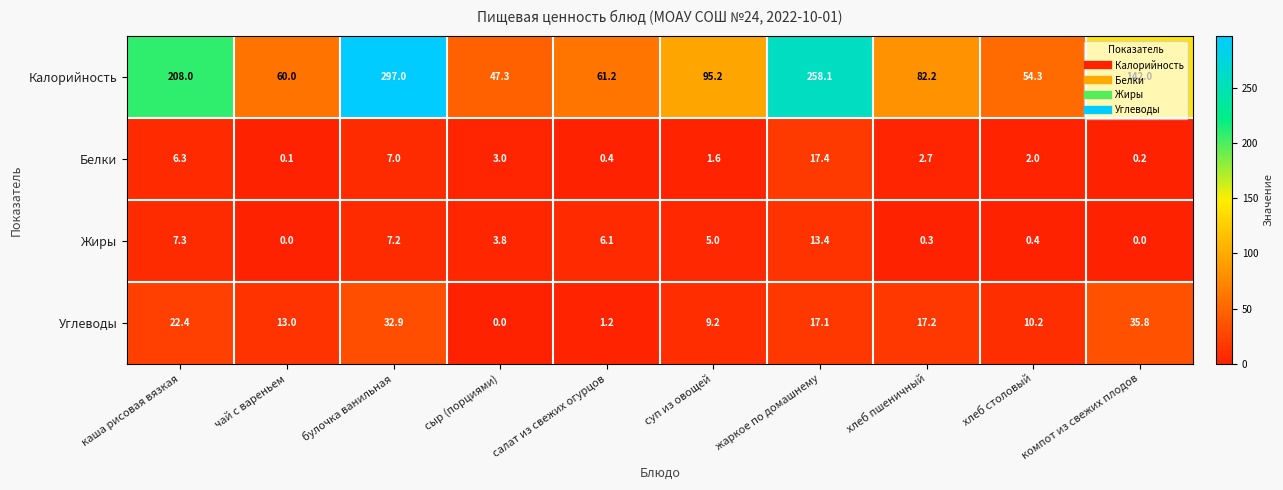

Rank the series at булочка ванильная from lowest to highest value.

Белки, Жиры, Углеводы, Калорийность